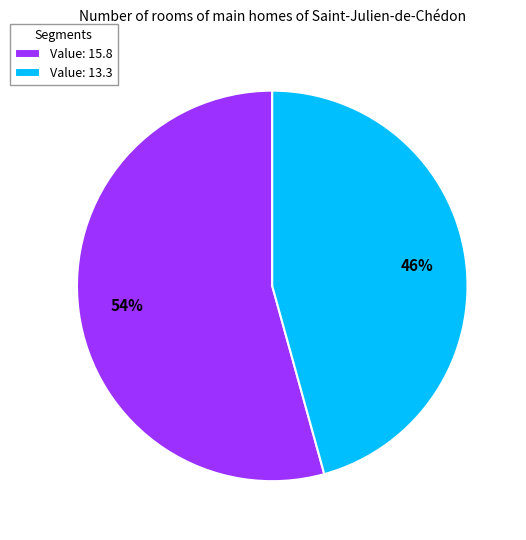

Count the number of slices in the pie.

2